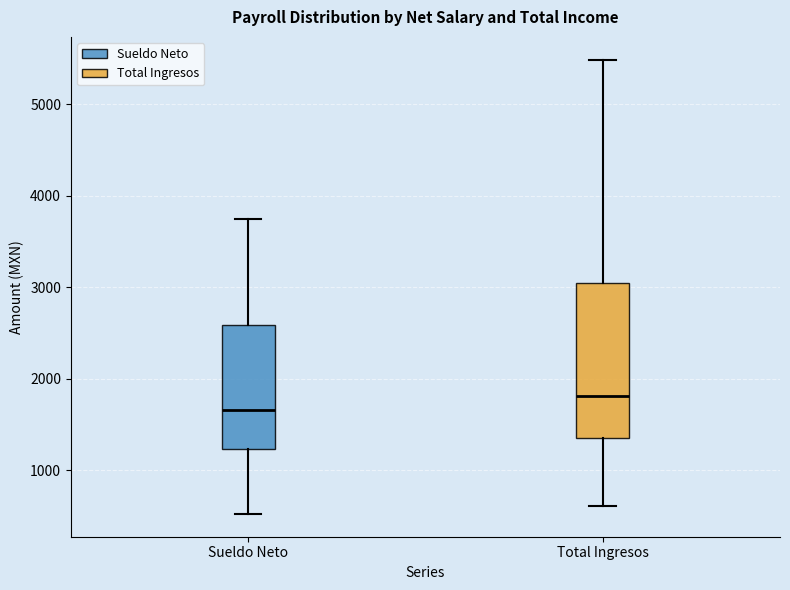

Reading left to right, transcribe this box plot: for each box, give where its median line is, the range the box spans, and where its two whiskers end, as read against the y-axis. The values are not printed on the chart, so give them approximately, as read against the axis.

Sueldo Neto: median 1700, box 1200 to 2600, whiskers 500 to 3700
Total Ingresos: median 1800, box 1400 to 3000, whiskers 600 to 5500